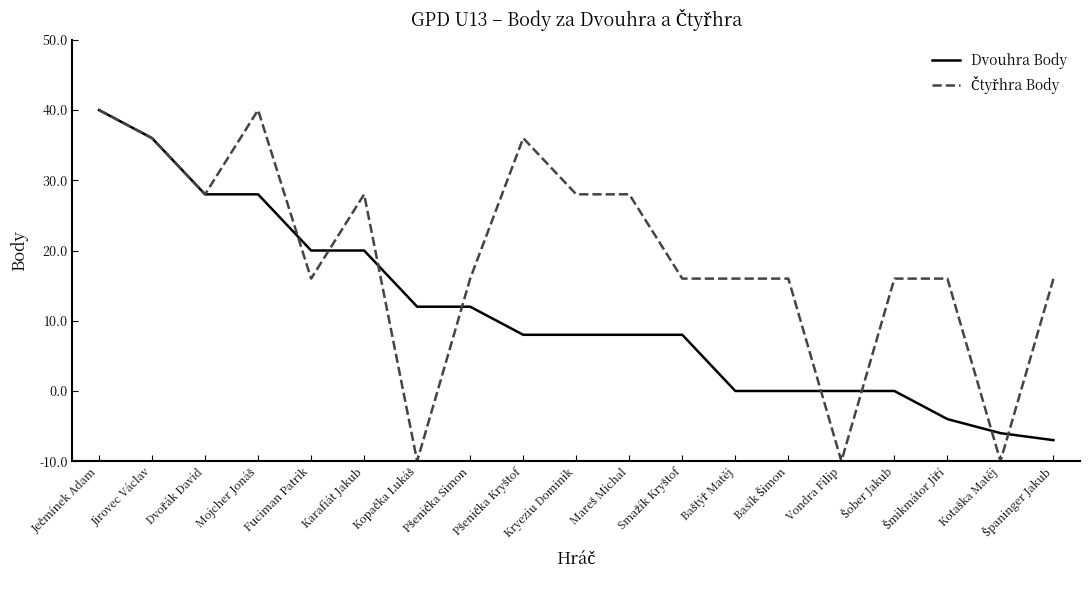

Reading left to right, transcribe all the data shown in this chart.

Dvouhra Body: Ječmínek Adam=50	Jirovec Václav=46	Dvořák David=38	Mojcher Jonáš=38	Fuciman Patrik=30	Karafiát Jakub=30	Kopačka Lukáš=22	Pšenička Simon=22	Pšenička Kryštof=18	Kryeziu Dominik=18	Mareš Michal=18	Smažík Kryštof=18	Baštýř Matěj=10	Basík Šimon=10	Vondra Filip=10	Šober Jakub=10	Šmikmátor Jiří=6	Kotaška Matěj=4	Španinger Jakub=3
Čtyřhra Body: Ječmínek Adam=50	Jirovec Václav=46	Dvořák David=38	Mojcher Jonáš=50	Fuciman Patrik=26	Karafiát Jakub=38	Kopačka Lukáš=0	Pšenička Simon=26	Pšenička Kryštof=46	Kryeziu Dominik=38	Mareš Michal=38	Smažík Kryštof=26	Baštýř Matěj=26	Basík Šimon=26	Vondra Filip=0	Šober Jakub=26	Šmikmátor Jiří=26	Kotaška Matěj=0	Španinger Jakub=26